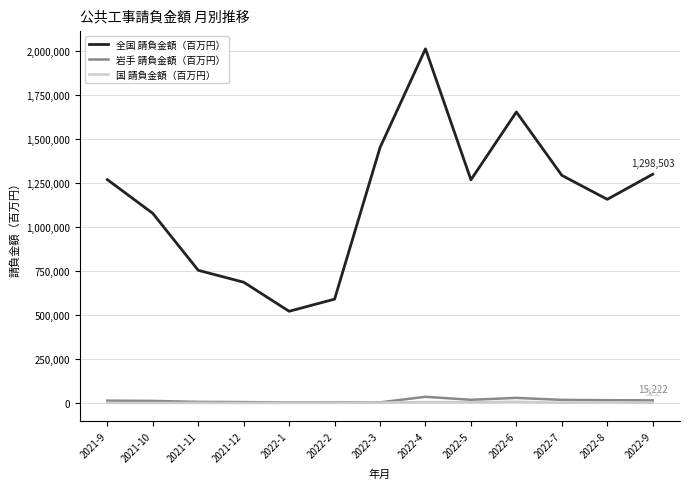

What is the minimum value for 全国 請負金額（百万円）?

520876